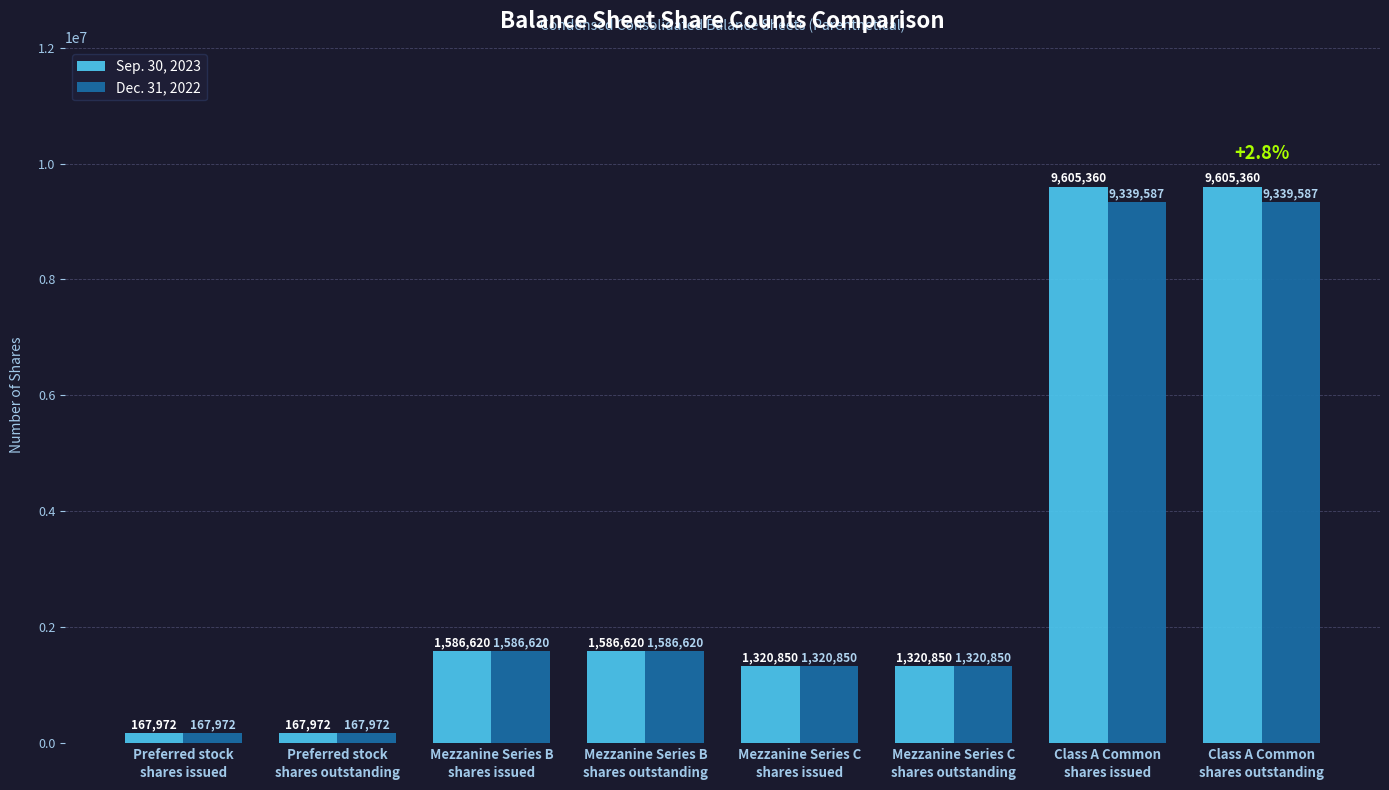

How many bars are there in total?

16